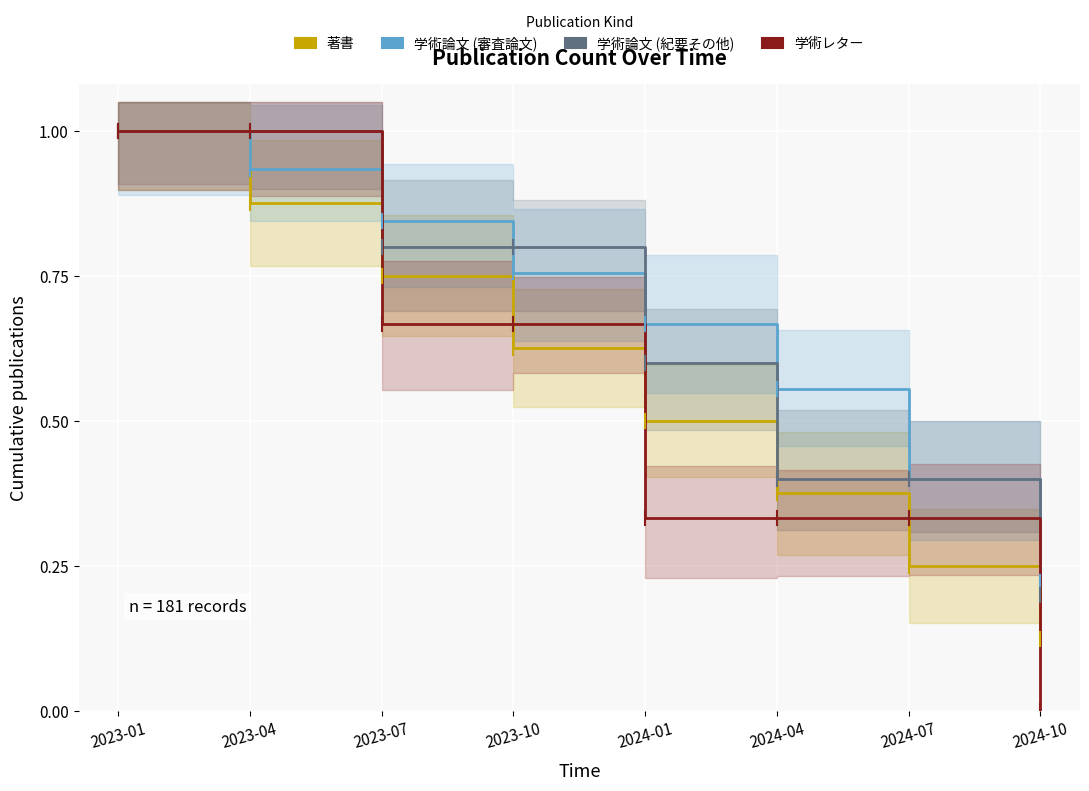

What position from the right is 2023-04?

7